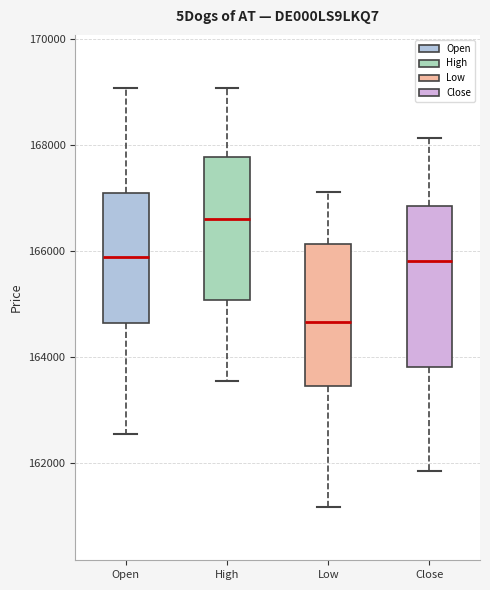

Reading left to right, read every box against the y-axis: the position of its median line, the range the box covers, and the ends of its whiskers. The values are not printed on the chart, so give them approximately, as read against the axis.

Open: median 166000, box 164600 to 167200, whiskers 162600 to 169000
High: median 166600, box 165000 to 167800, whiskers 163600 to 169000
Low: median 164600, box 163400 to 166200, whiskers 161200 to 167200
Close: median 165800, box 163800 to 166800, whiskers 161800 to 168200